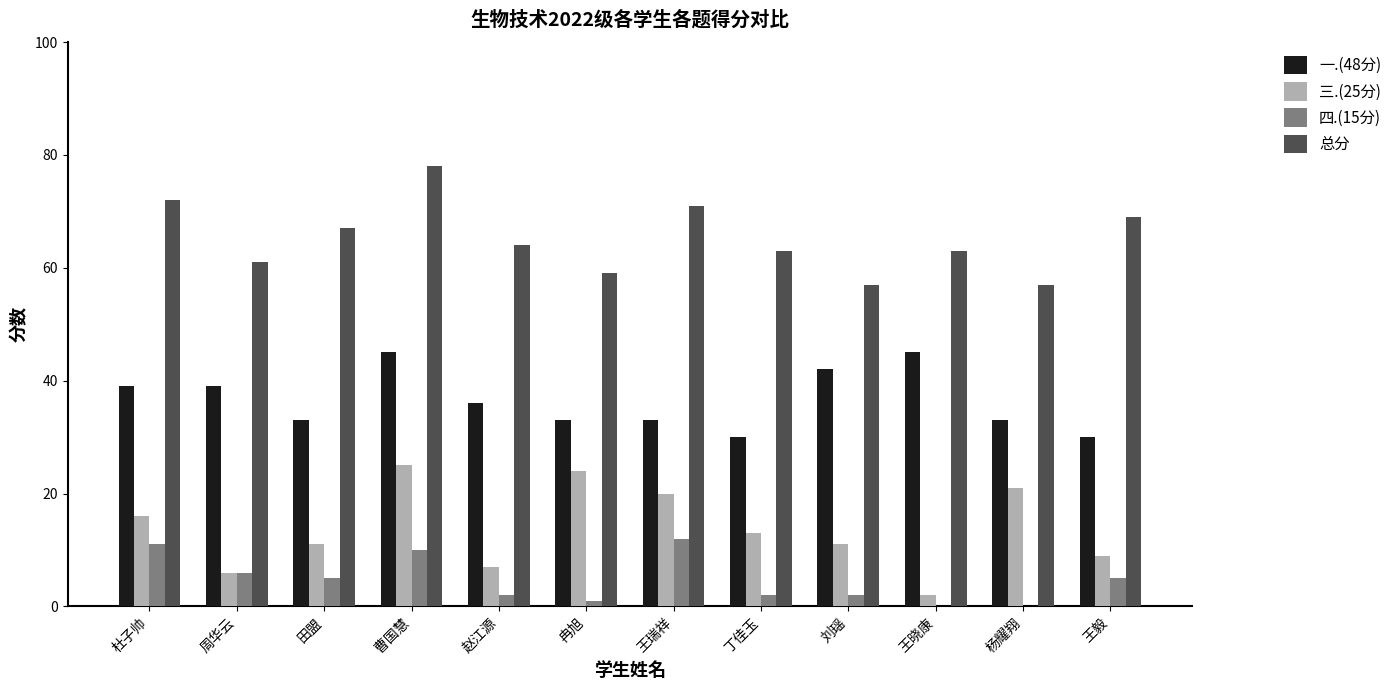

Where does the 一.(48分) series first go above 36?

杜子帅